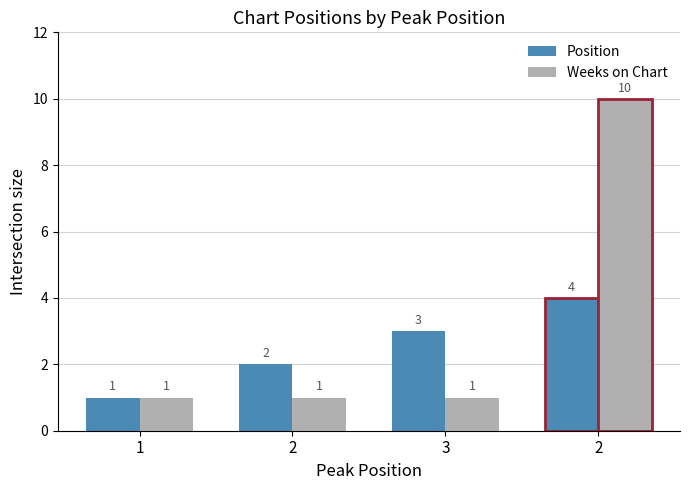

What are all the series names shown in the legend?

Position, Weeks on Chart